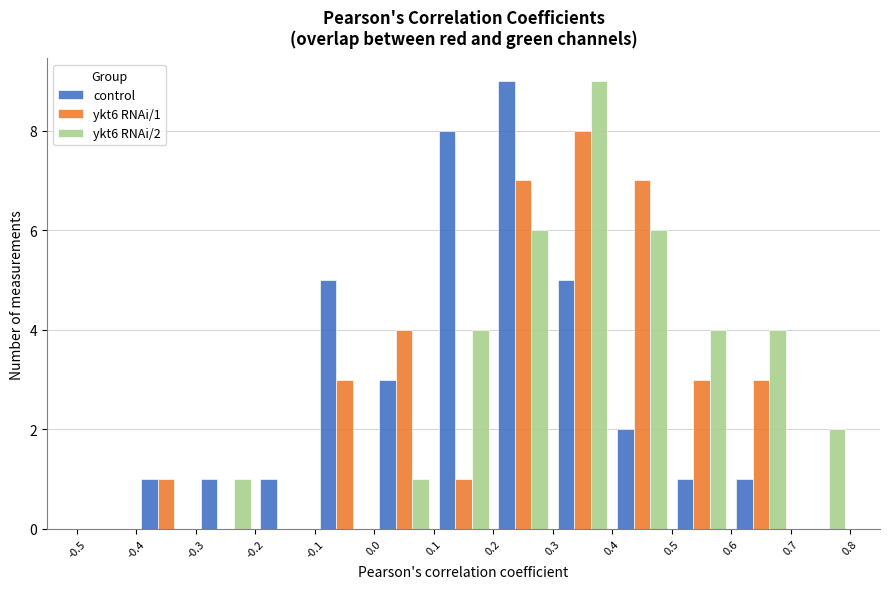

In the ykt6 RNAi/1 series, which range on the x-axis has the tallest bar?

0.3 to 0.4